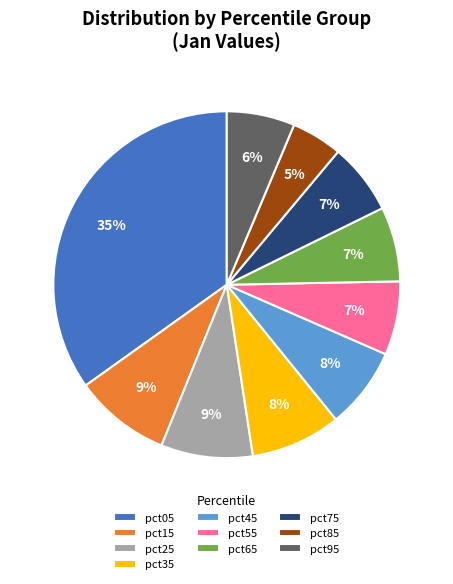

Which has a higher value, pct85 or pct65?

pct65